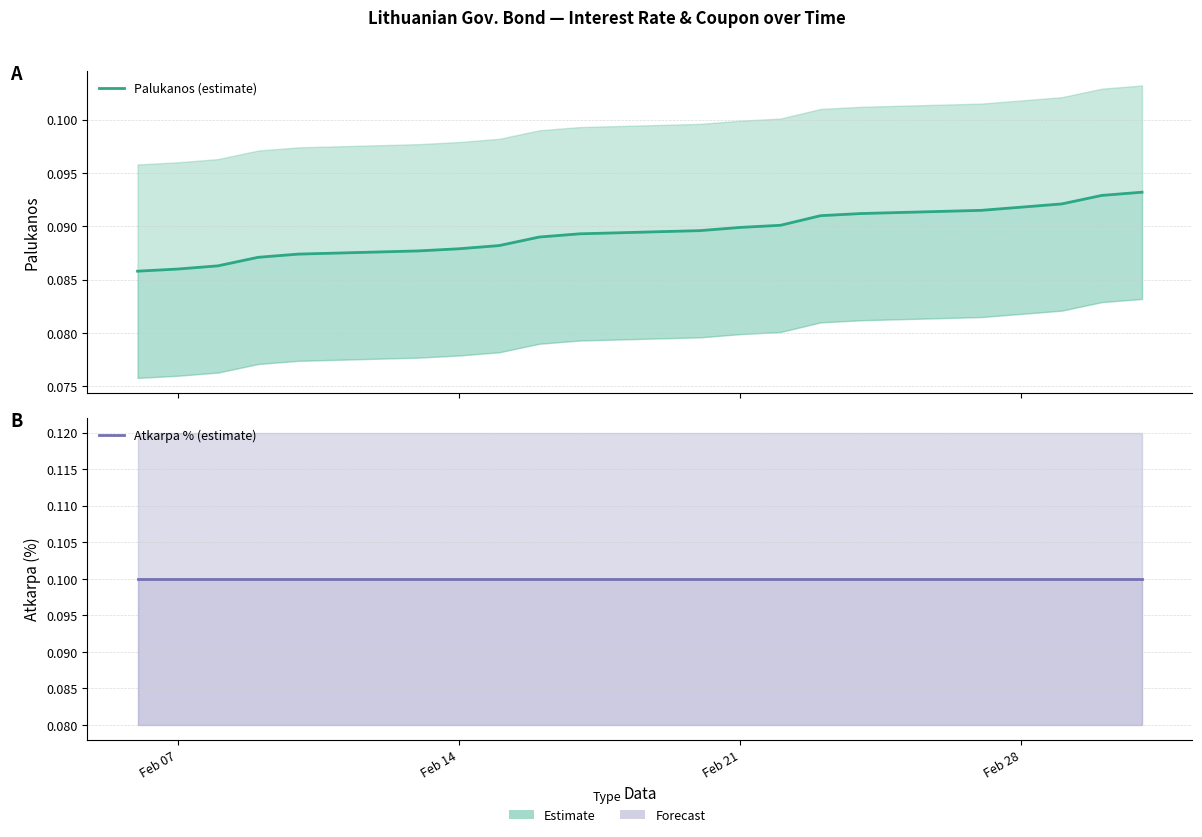

Where is Palukanos (estimate) nearest to the value 0?

Feb 07